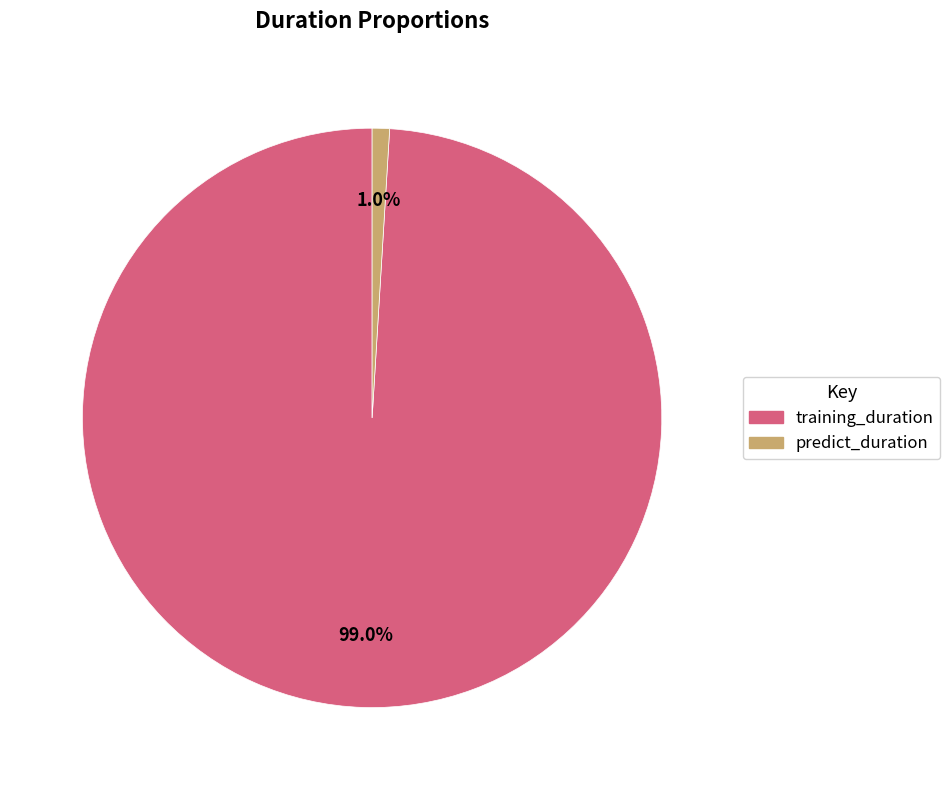

Is it true that predict_duration is 1% of the pie?

True